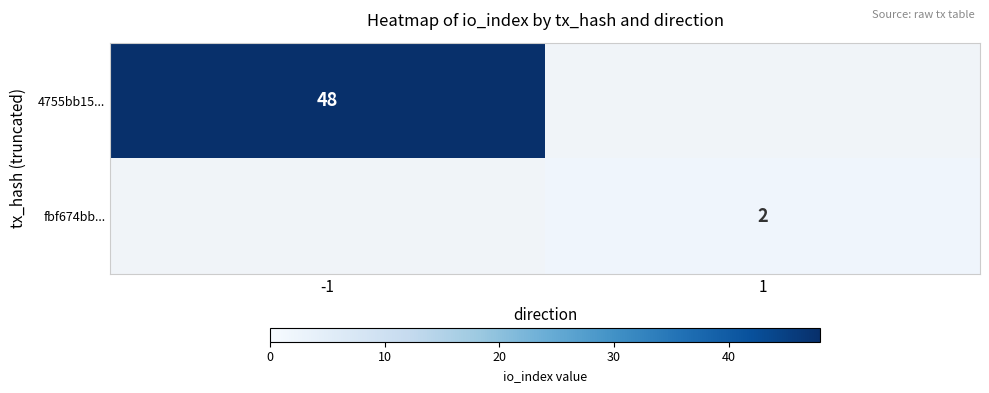

True or false: fbf674bb... has a value of 1 at 1.

False